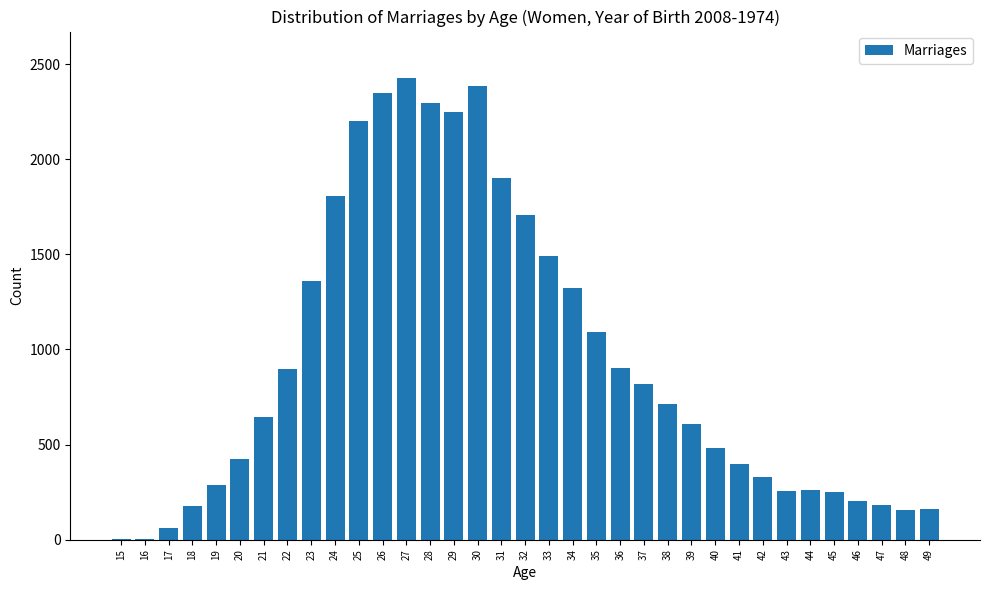

What is the sum of all values?

32796